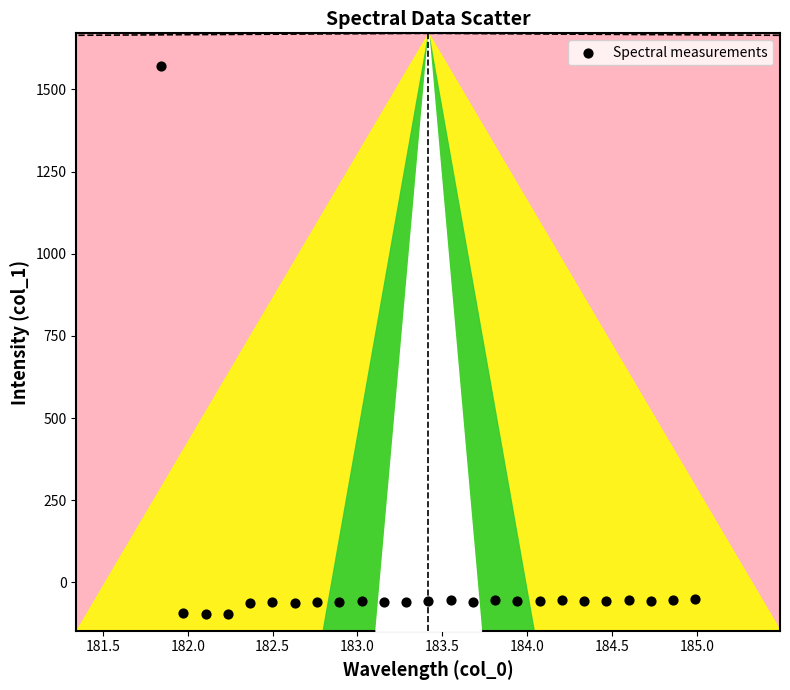

What is the range of Y values (max minus min)?

1667.9